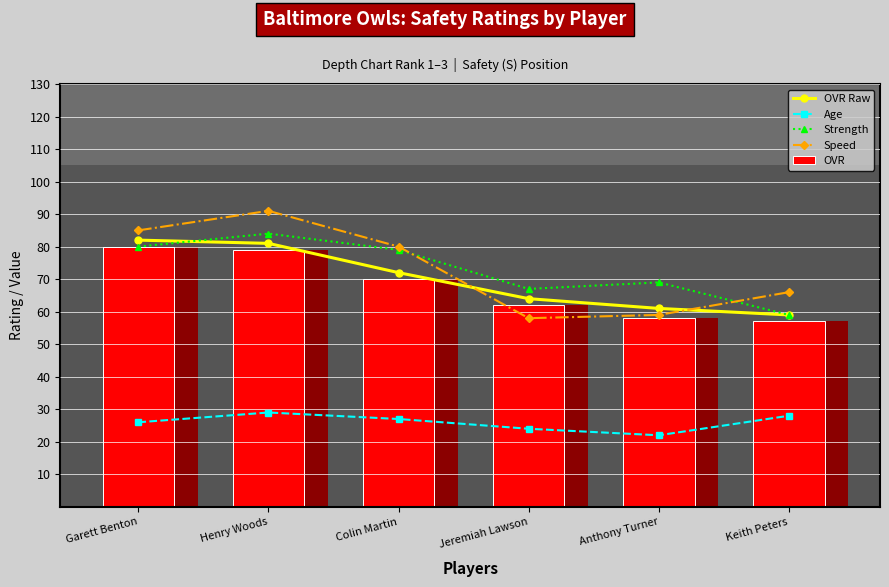

What is the value of the Speed bar at the 3rd from the left?

80